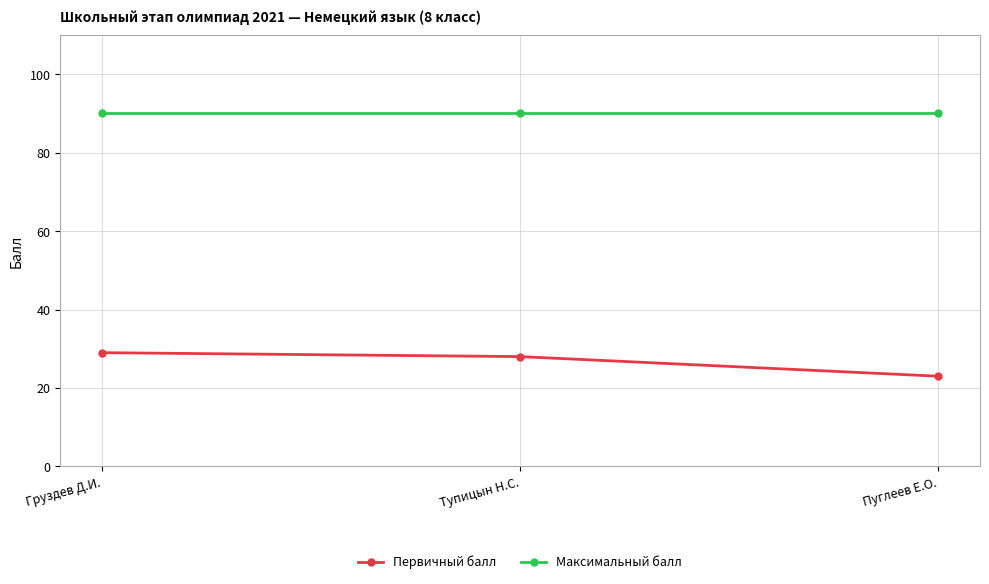

Which series has the largest total across all categories?

Максимальный балл